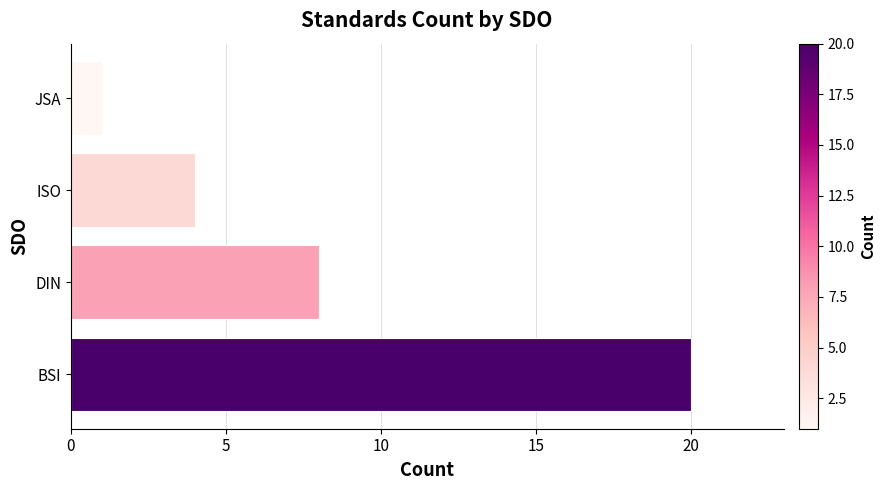

True or false: the data shows 35 at BSI.

False